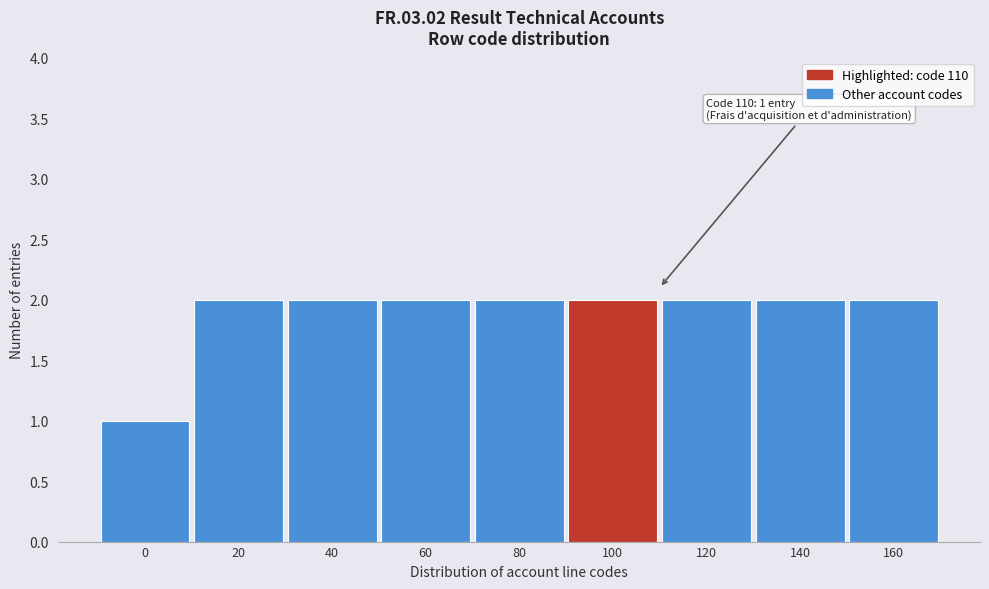

Reading right to left, what are all the values shown in this chart?

2	2	2	2	2	2	2	2	1